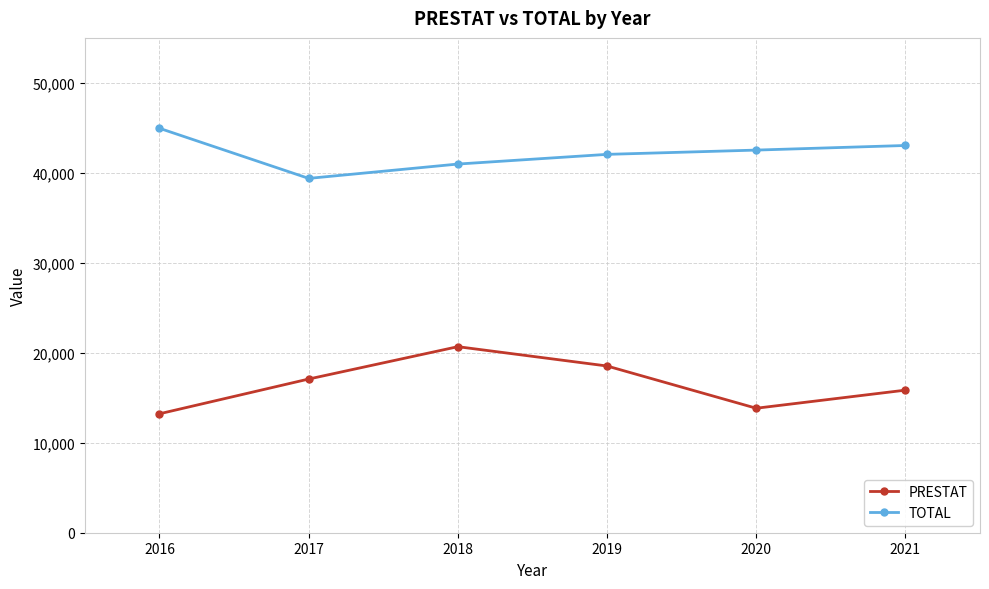

Where is TOTAL nearest to the value 42166?

2019